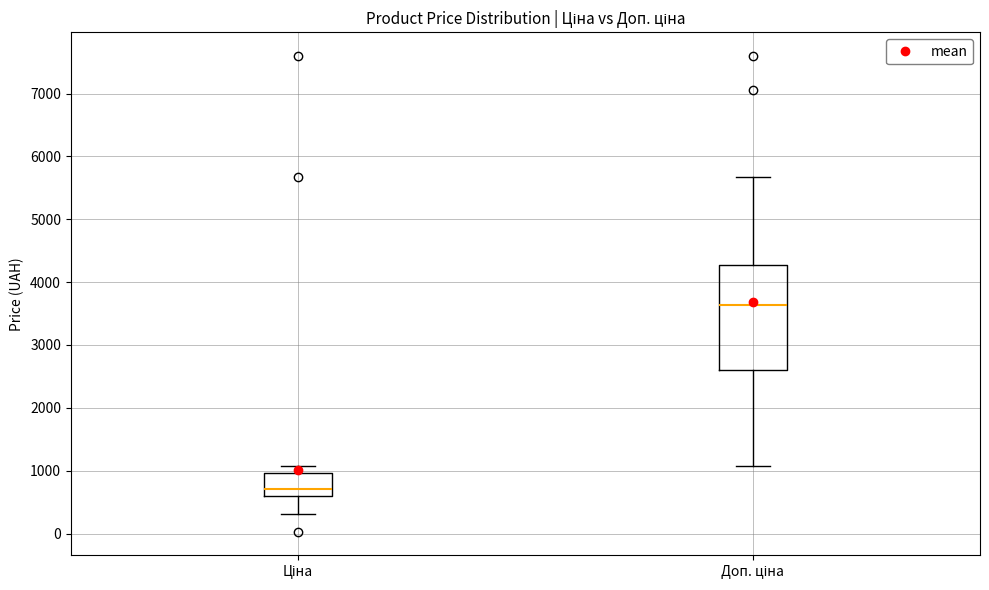

Where is the upper edge of the box for Доп. ціна on the y-axis? The values are not printed on the chart, so give them approximately, as read against the axis.

4300